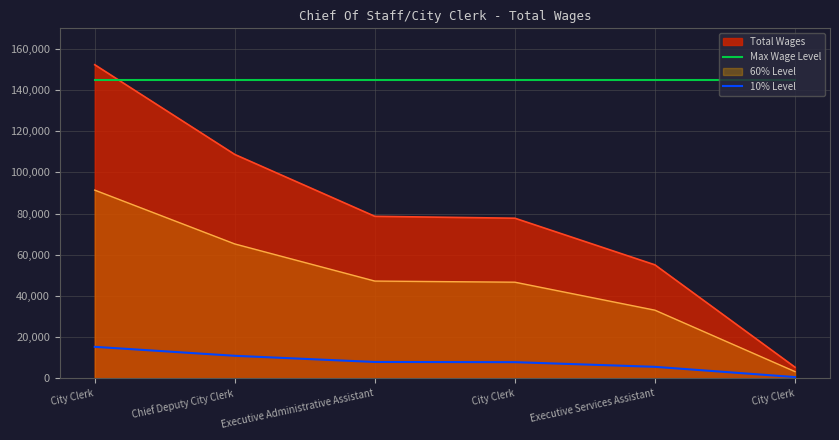

Does the chart display data point markers on the line(s)?

No